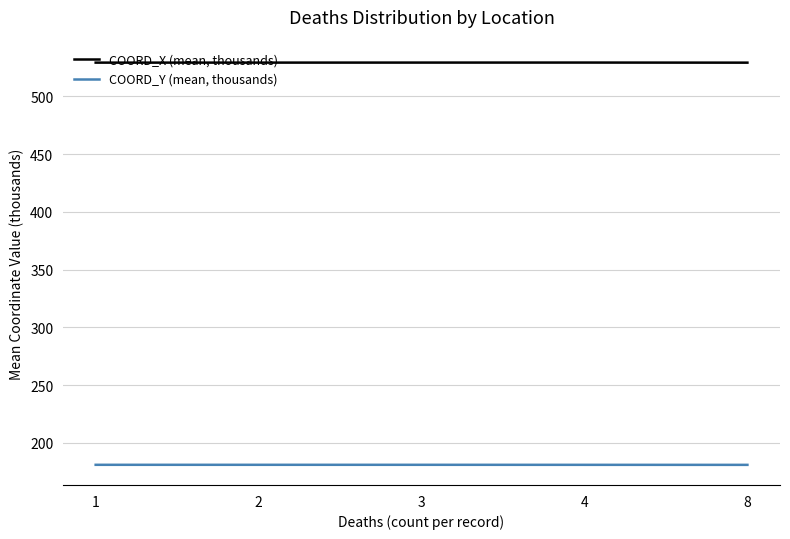

True or false: COORD_Y (mean, thousands) has a value of 273.6 at 1.

False